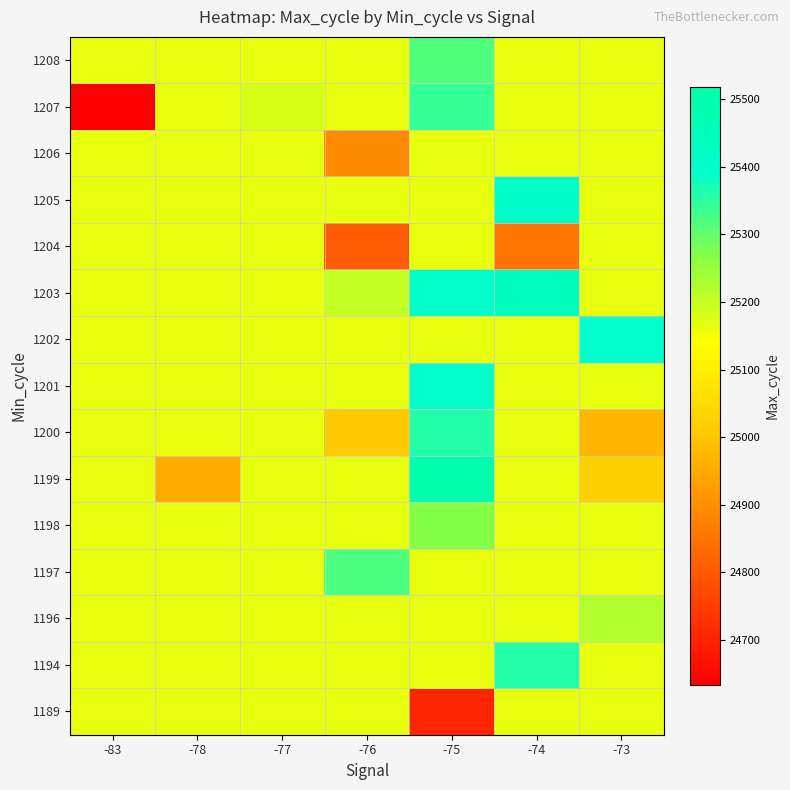

Which category has the highest value across all series?

-75